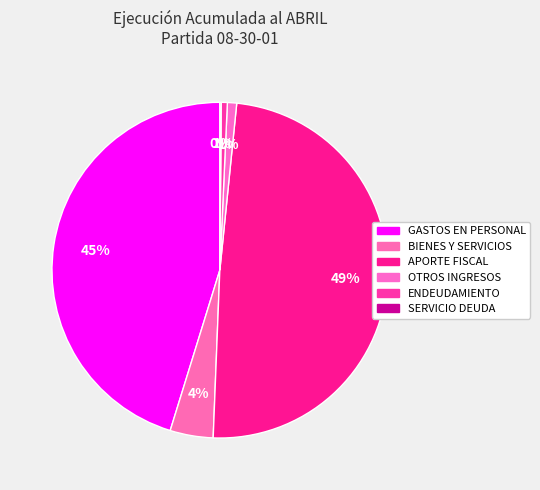

How many segments does this pie chart have?

6